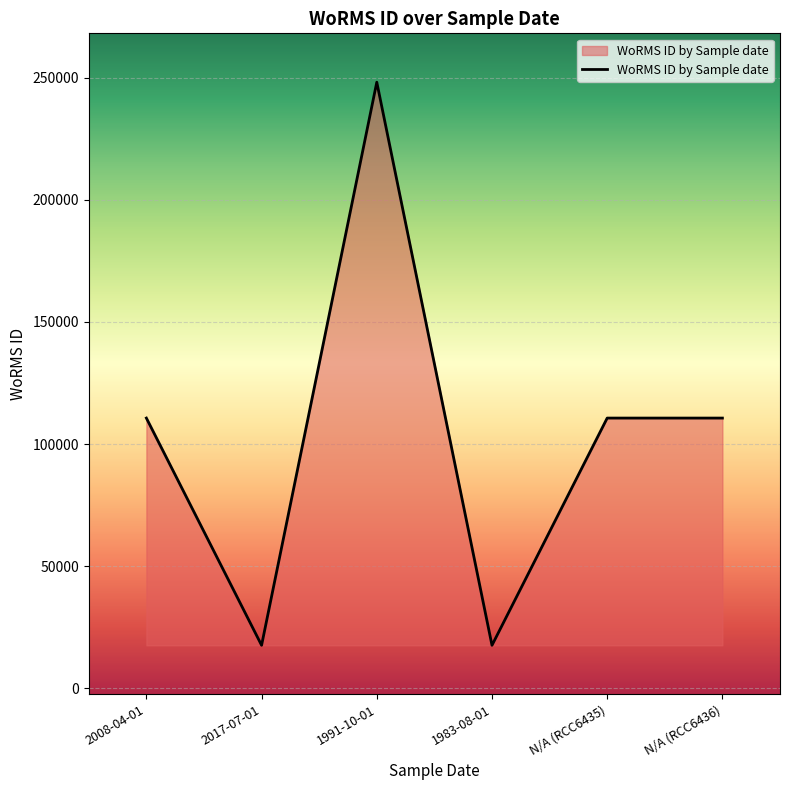

Does the chart have visible grid lines?

Yes